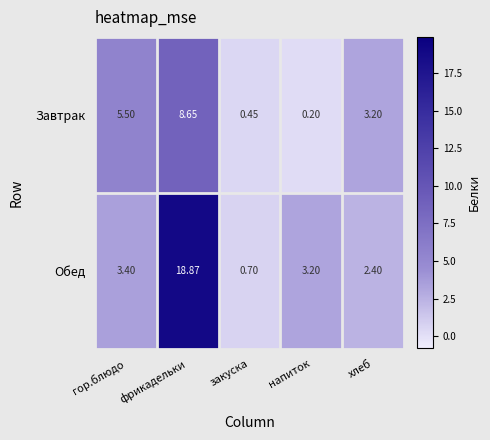

At which label does Завтрак reach its minimum?

напиток